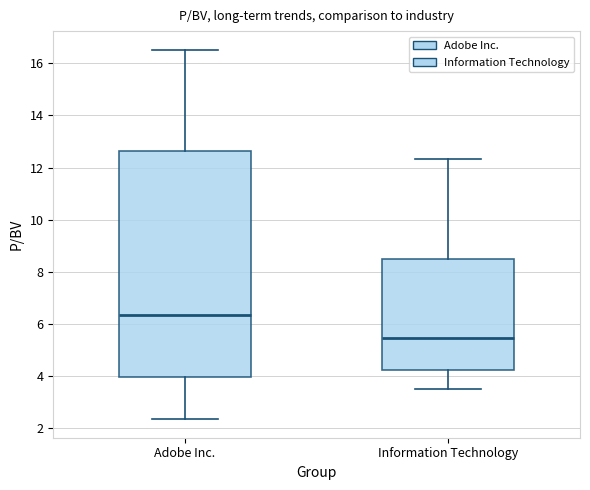

Which box's median line is the lowest?

Information Technology